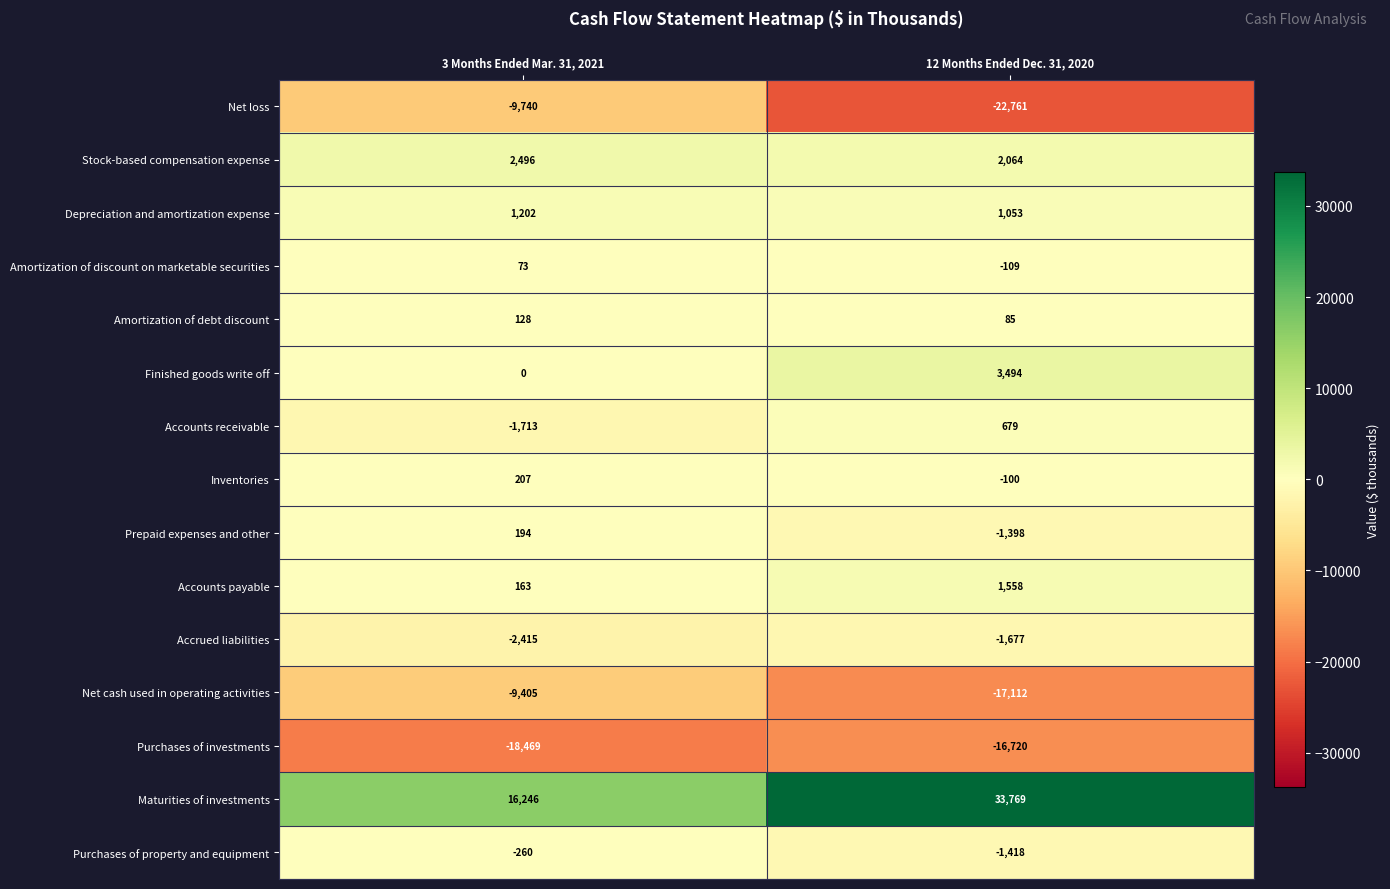

At how many categories does at least one series exceed 28555?

1